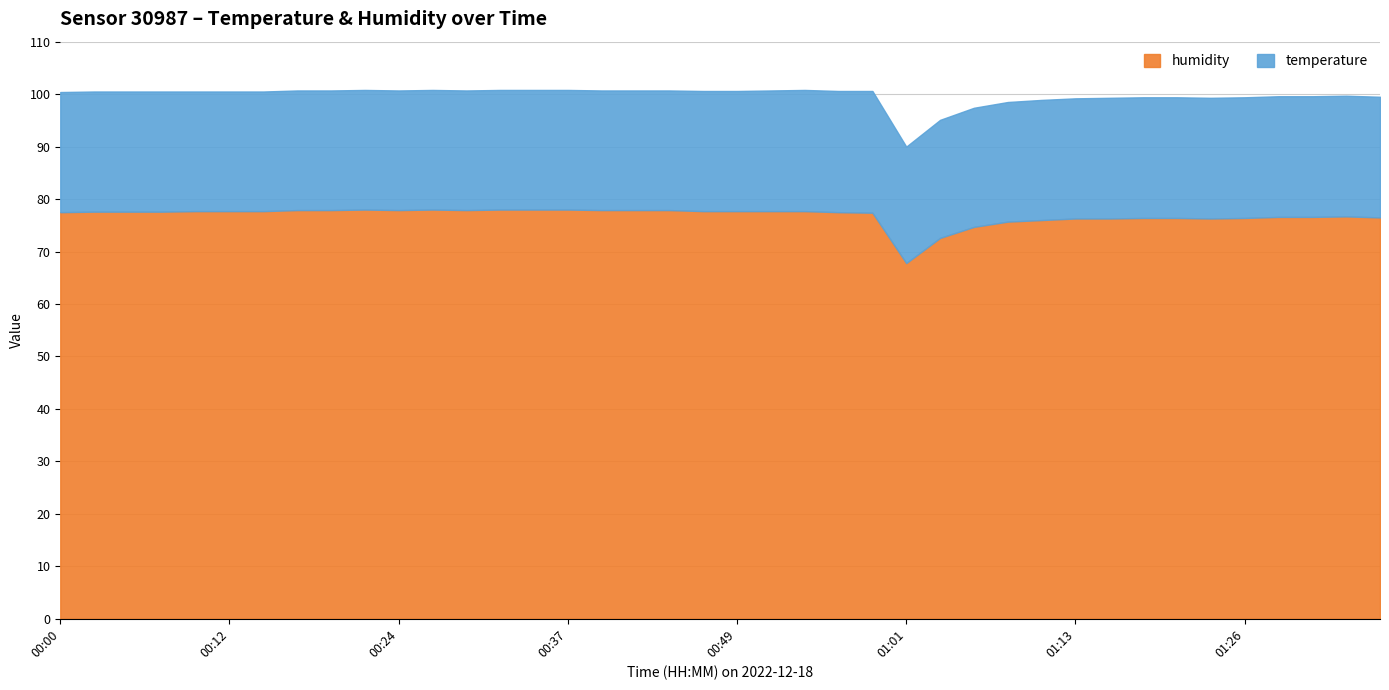

The temperature series shows 13.1 at 00:03. True or false?

False